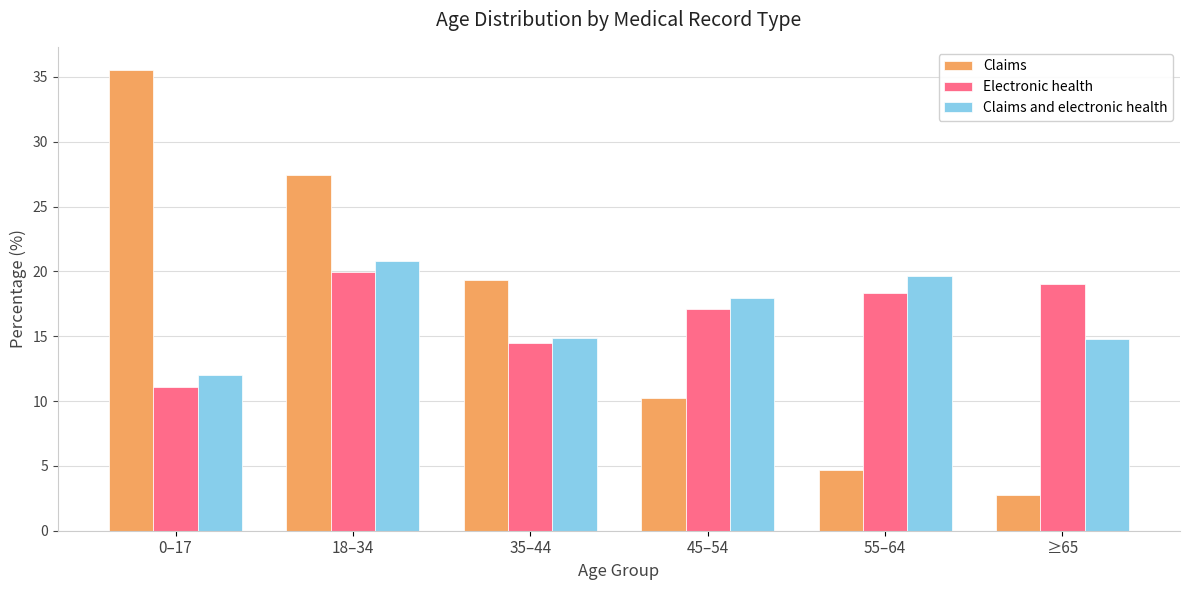

At which category does the chart reach its peak across all series?

0–17